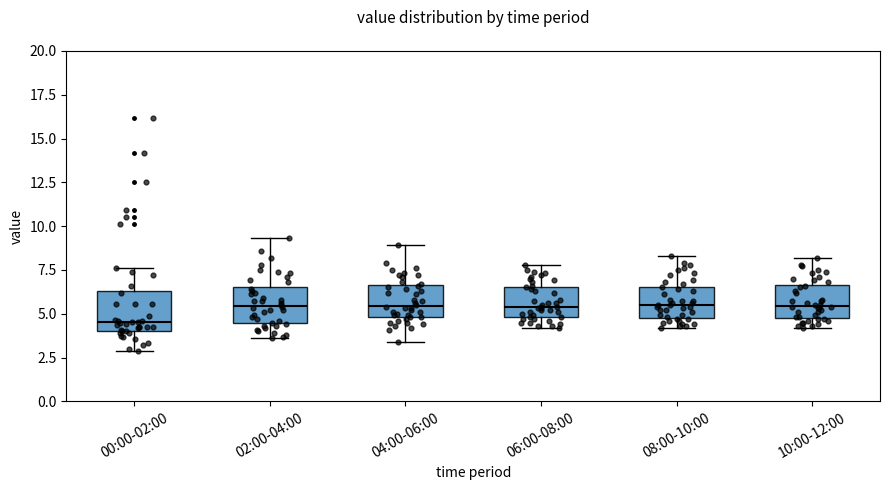

Where does the median line of the box for 02:00-04:00 sit on the y-axis? The values are not printed on the chart, so give them approximately, as read against the axis.

5.5